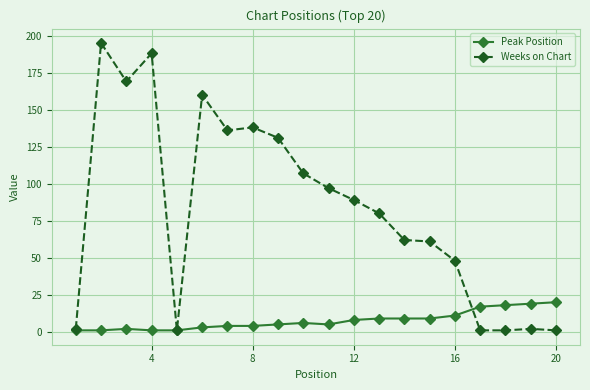

At how many categories does at least one series exceed 57?

13